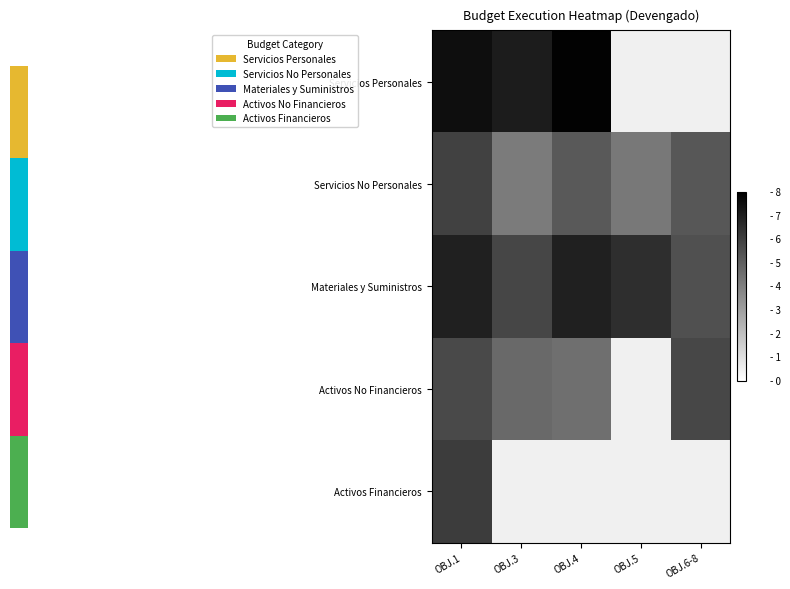

Count the number of categories in the chart.

5